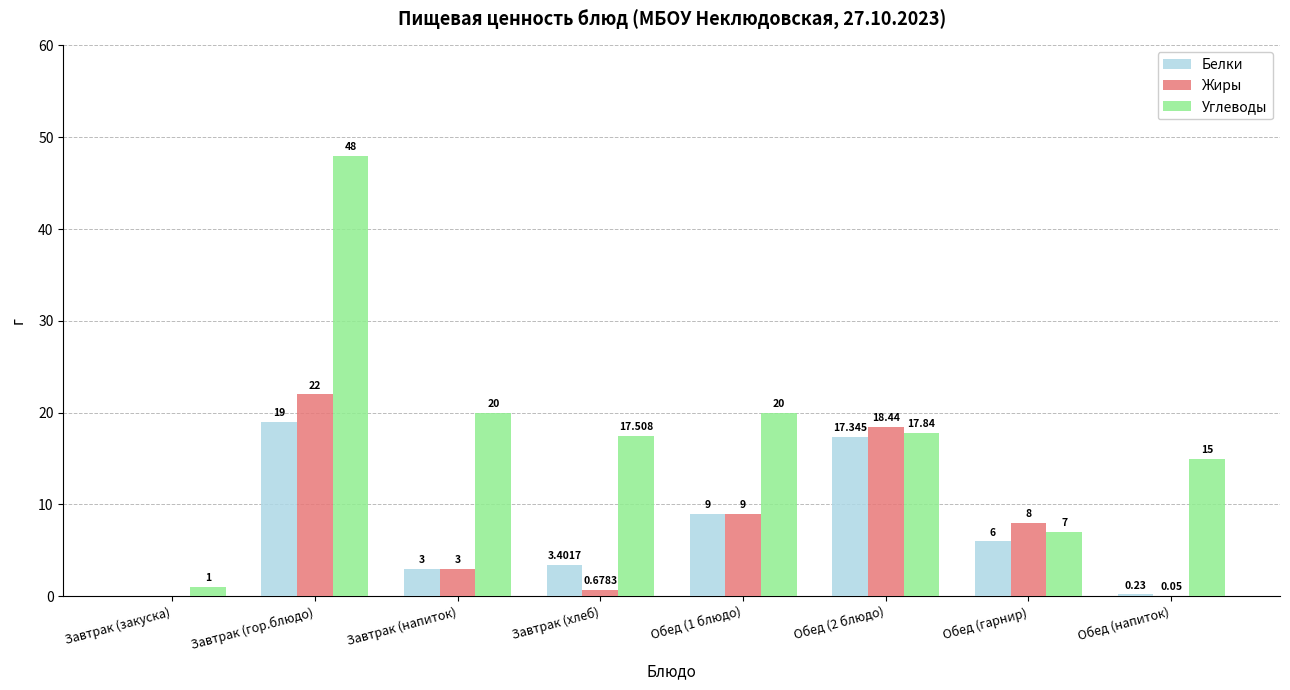

Which category has the highest value across all series?

Завтрак (гор.блюдо)